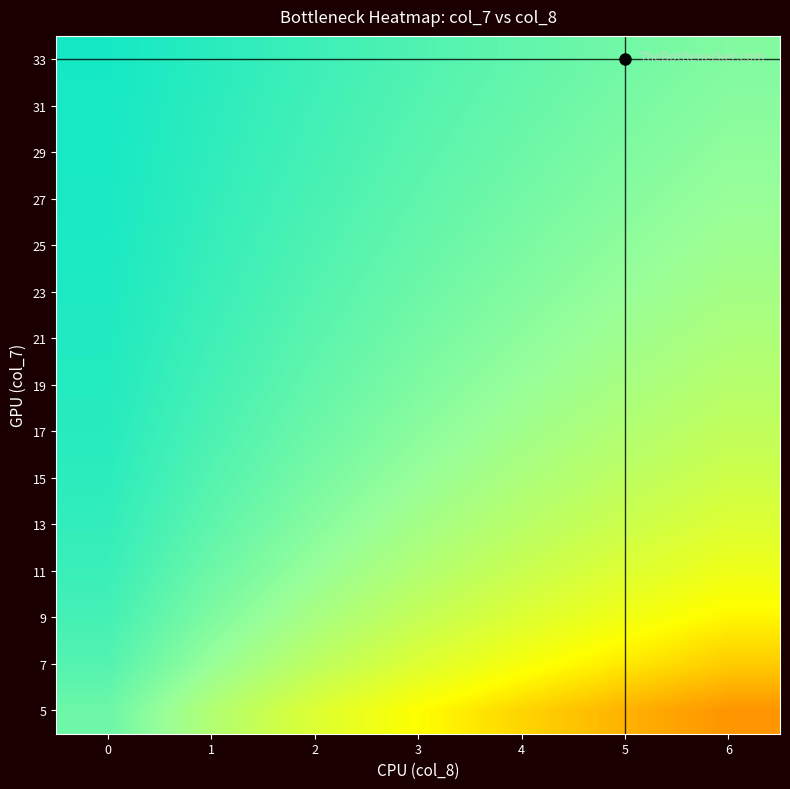

What is the total value across all series at 0?

14.1